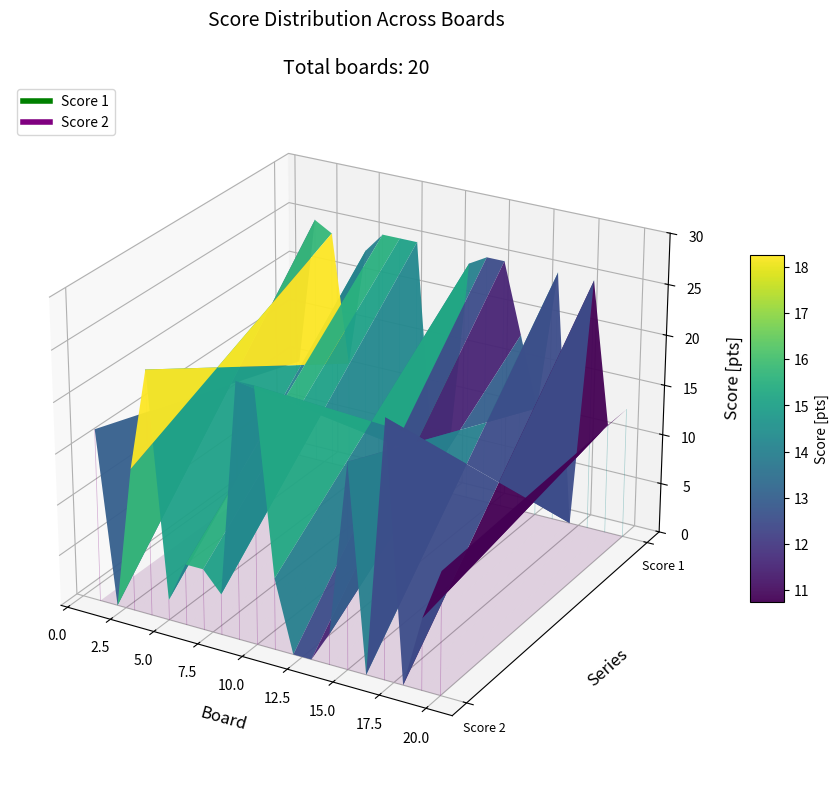

At which category does Score 2 reach its first local valley?

2